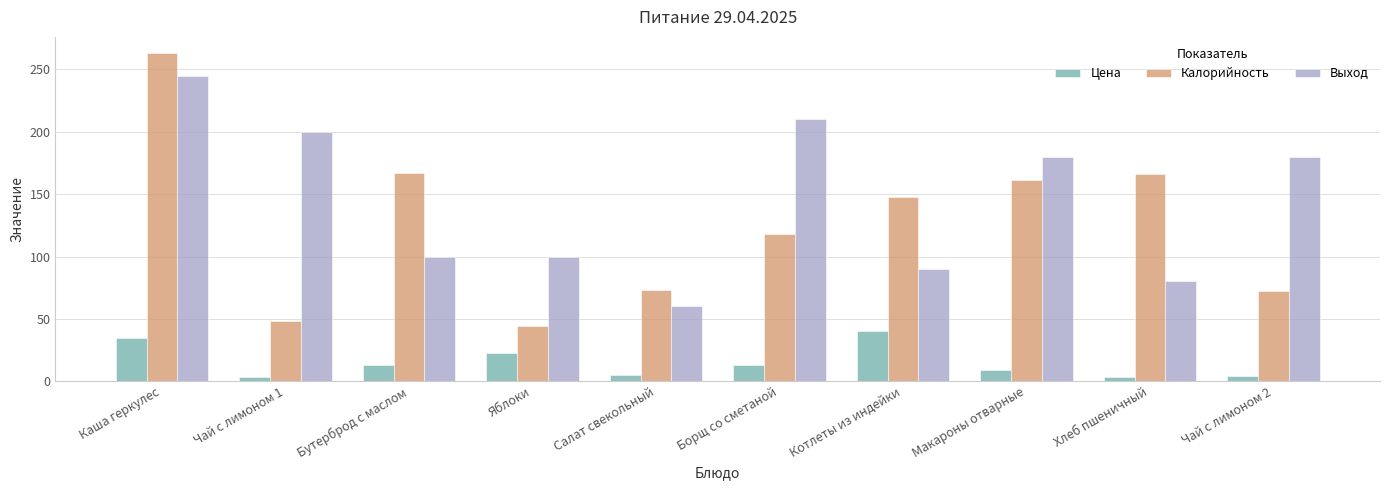

Is it true that Калорийность equals 196.3 at Котлеты из индейки?

False